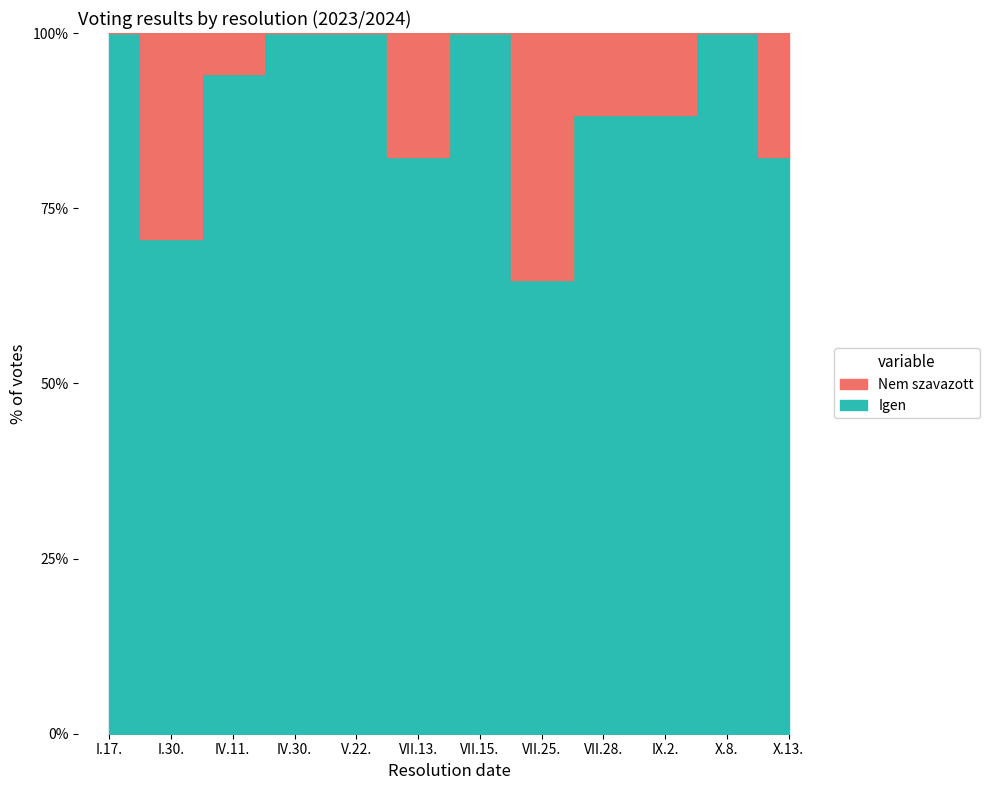

Reading right to left, list all the values displayed in this chart.

Nem szavazott: X.13.=3	X.8.=0	IX.2.=2	VII.28.=2	VII.25.=6	VII.15.=0	VII.13.=3	V.22.=0	IV.30.=0	IV.11.=1	I.30.=5	I.17.=0
Igen: X.13.=14	X.8.=16	IX.2.=15	VII.28.=15	VII.25.=11	VII.15.=17	VII.13.=14	V.22.=17	IV.30.=17	IV.11.=16	I.30.=12	I.17.=17